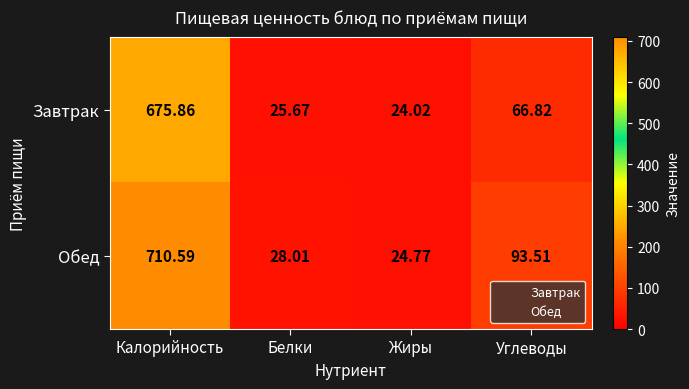

Which series has the largest total across all categories?

Обед